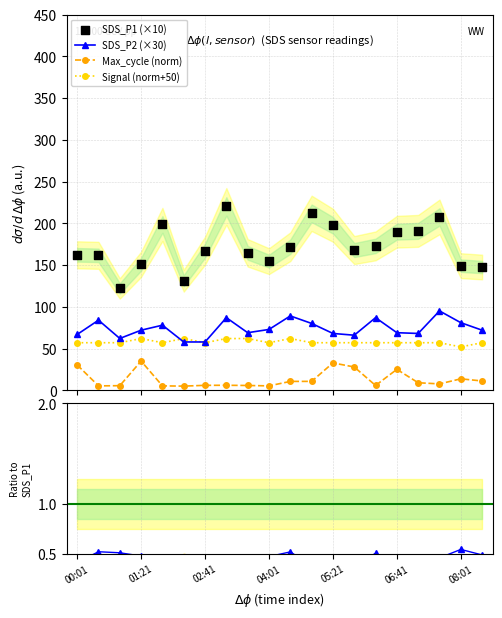

Which series contains the highest Y value?

SDS_P1 (×10)